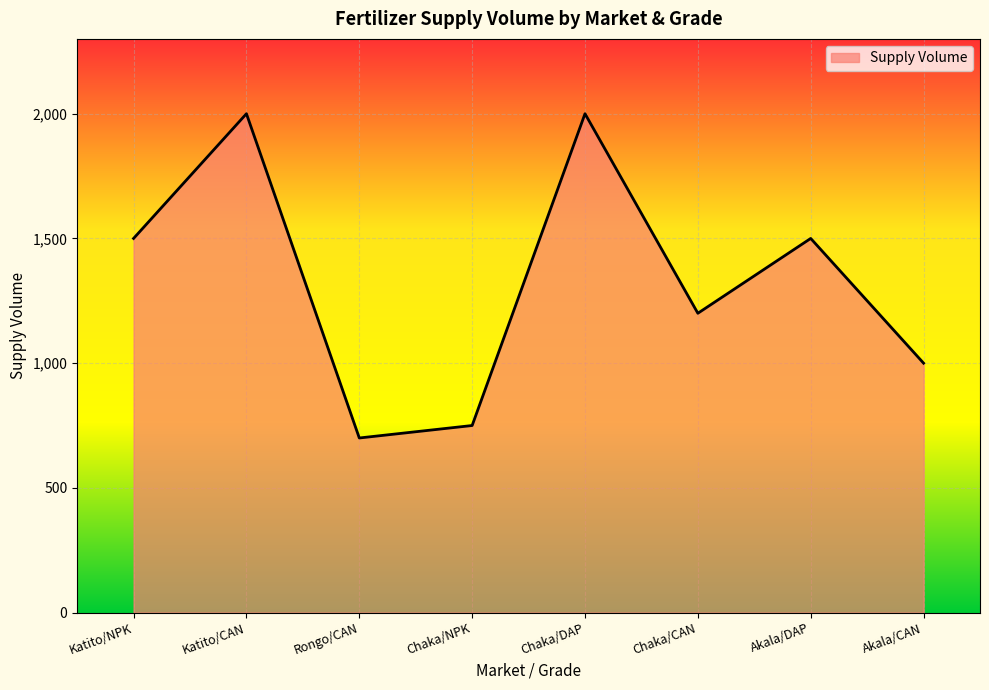

At which category does the data reach its first local valley?

Rongo/CAN